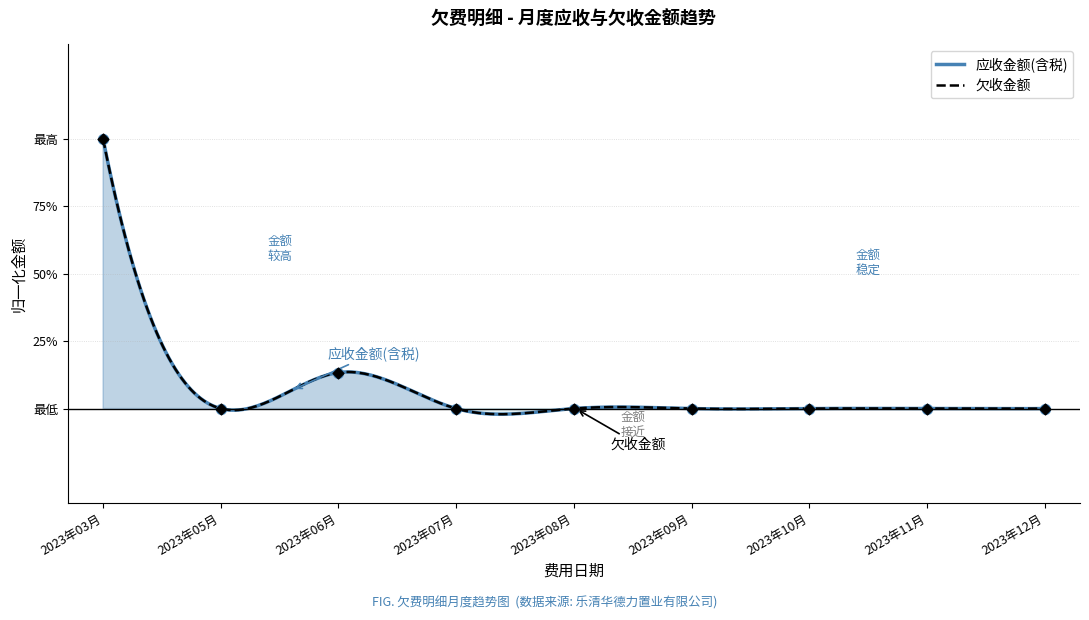

Which series contains the lowest Y value?

应收金额(含税)